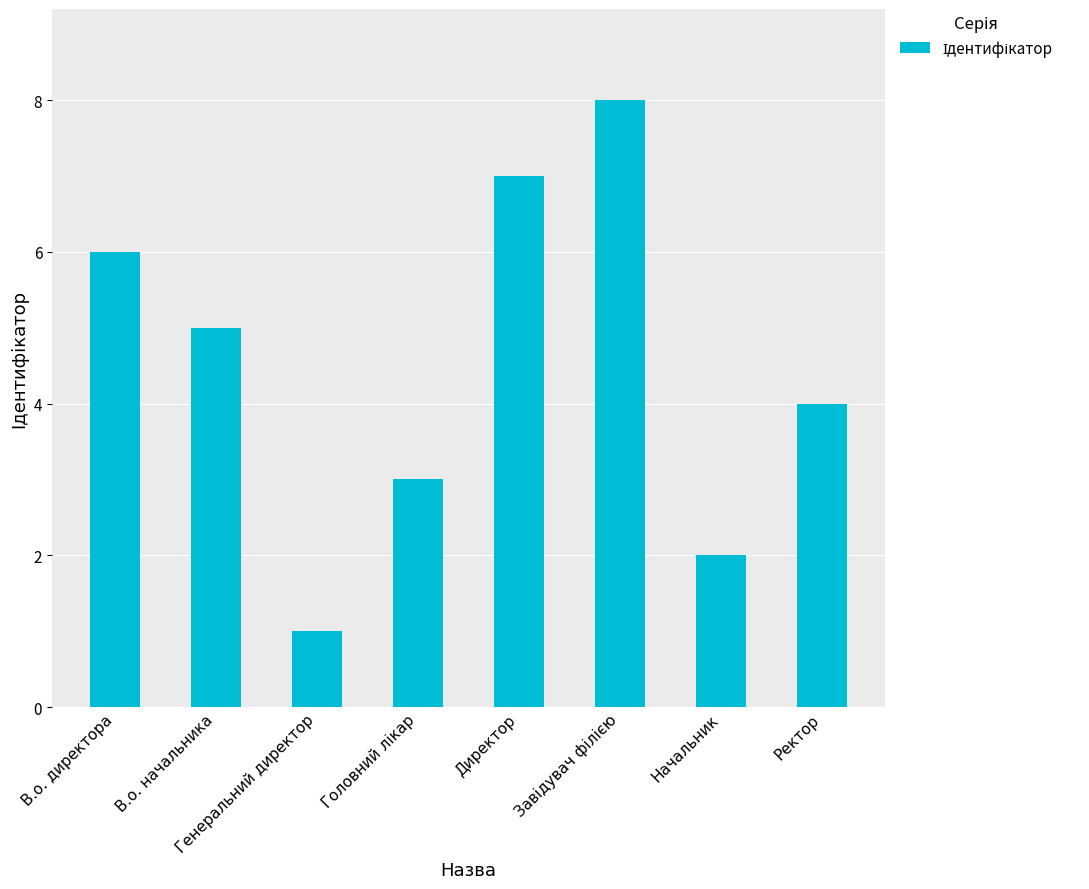

What value does the data have at Ректор?

4